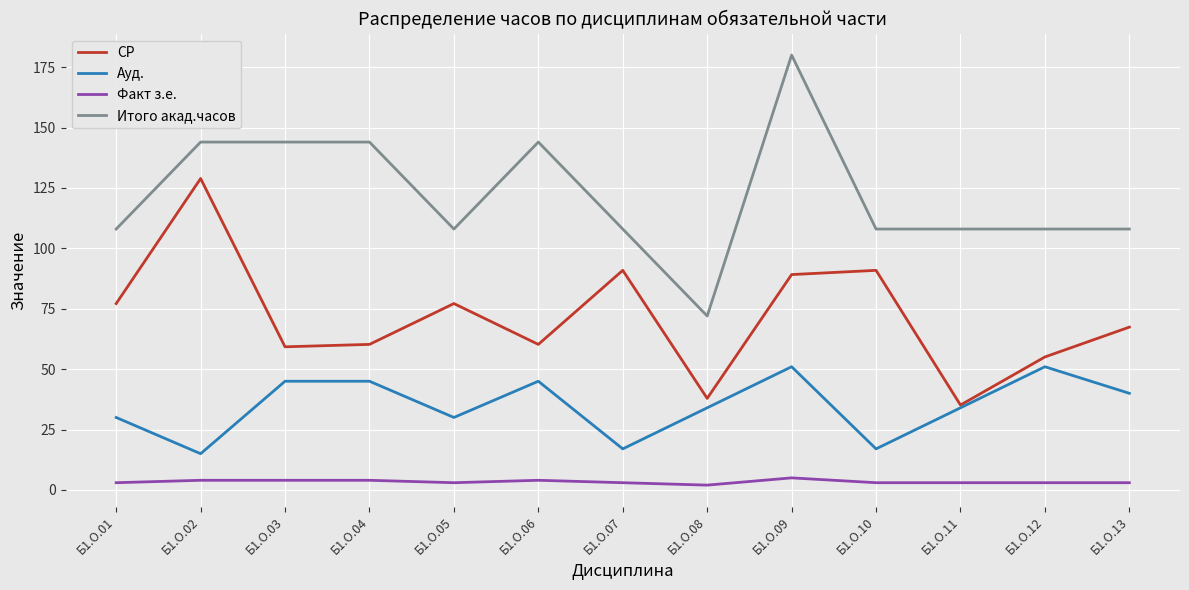

At which category does СР reach its first local peak?

Б1.О.02